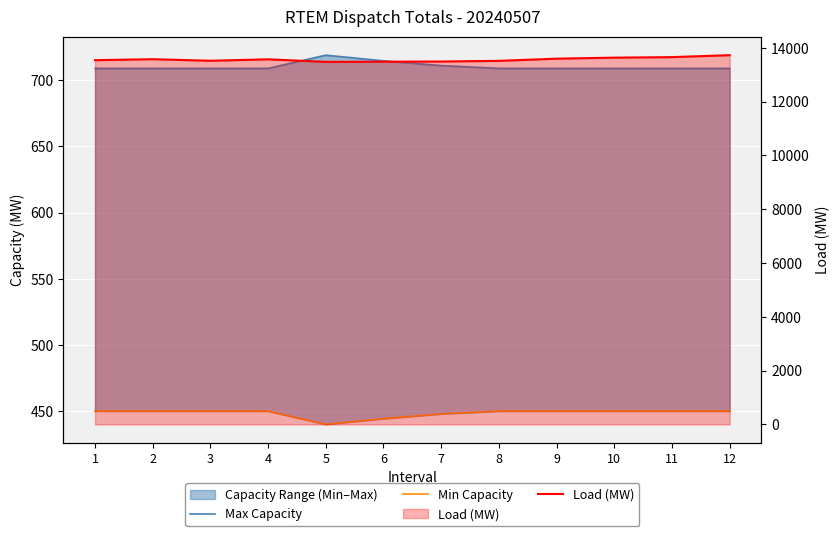

What is the spread (max minus min) of values at 10?

13188.6